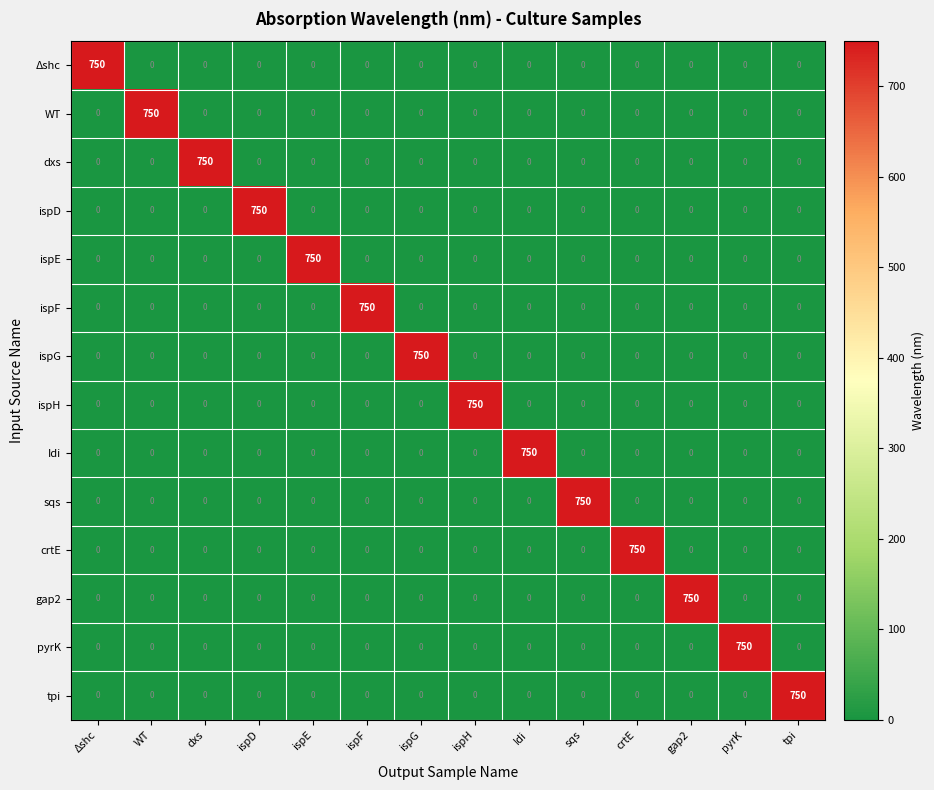

The value of ispE at dxs is -261. True or false?

False